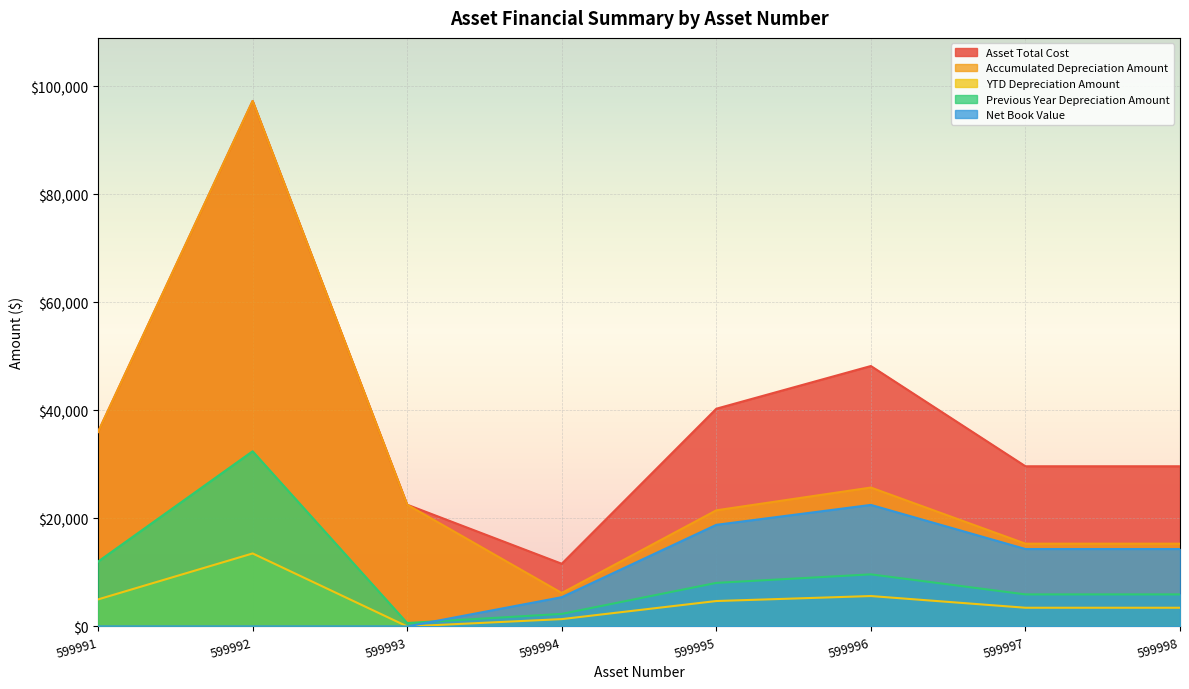

Does the chart display data point markers on the line(s)?

No